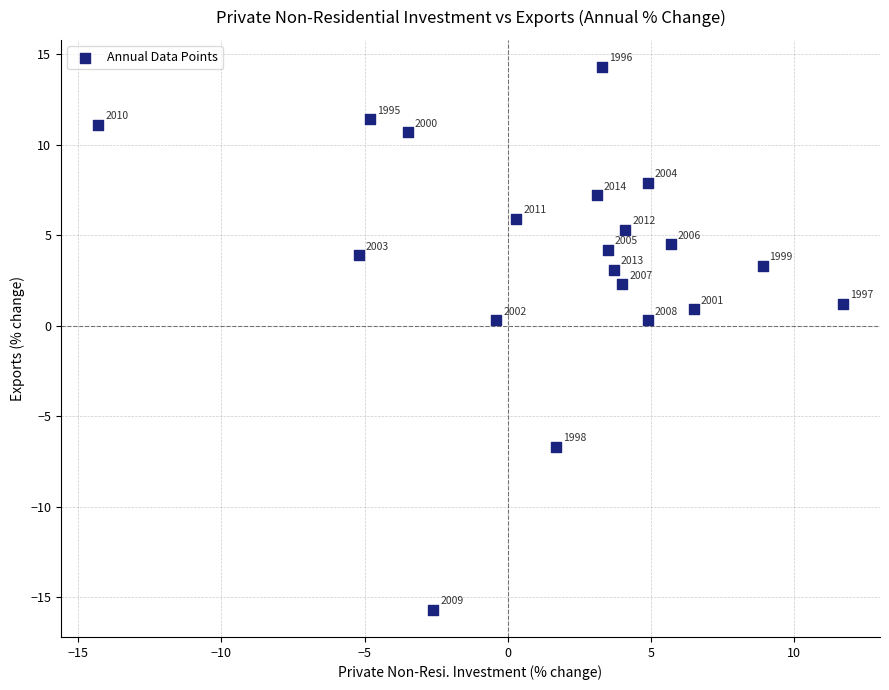

What Y value in the scatter plot is closest to 0?

0.3